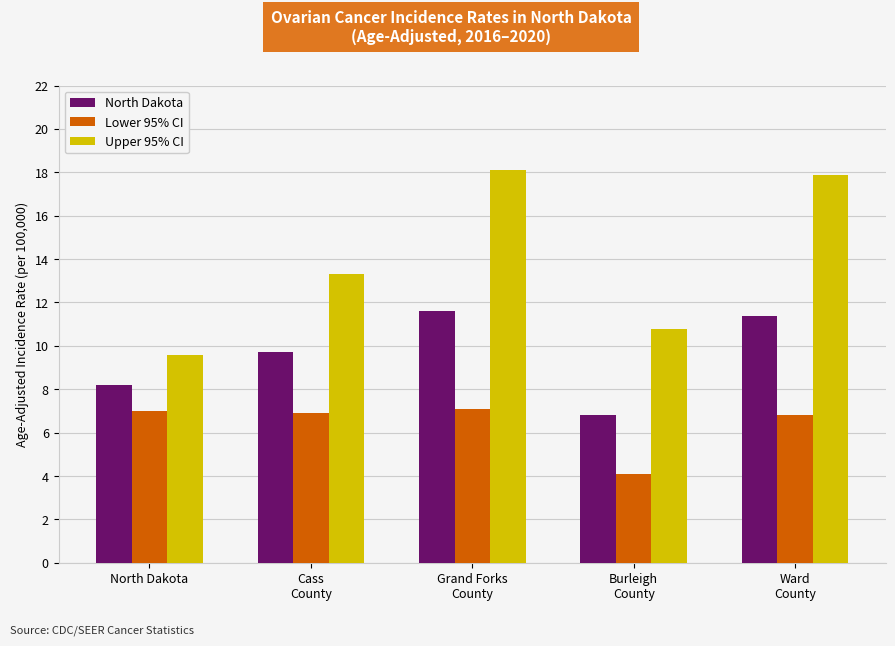

What is the spread (max minus min) of values at Burleigh
County?

6.7